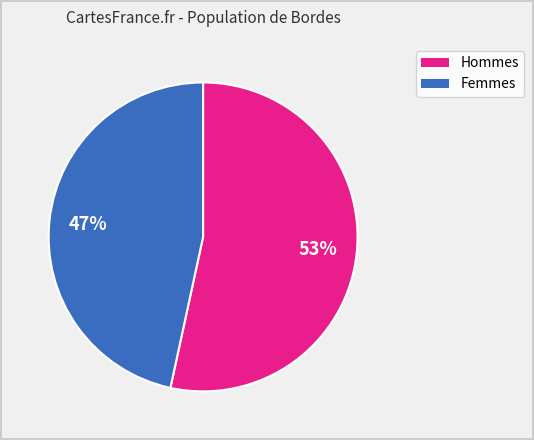

Is there any slice that represents more than half of the pie?

Yes